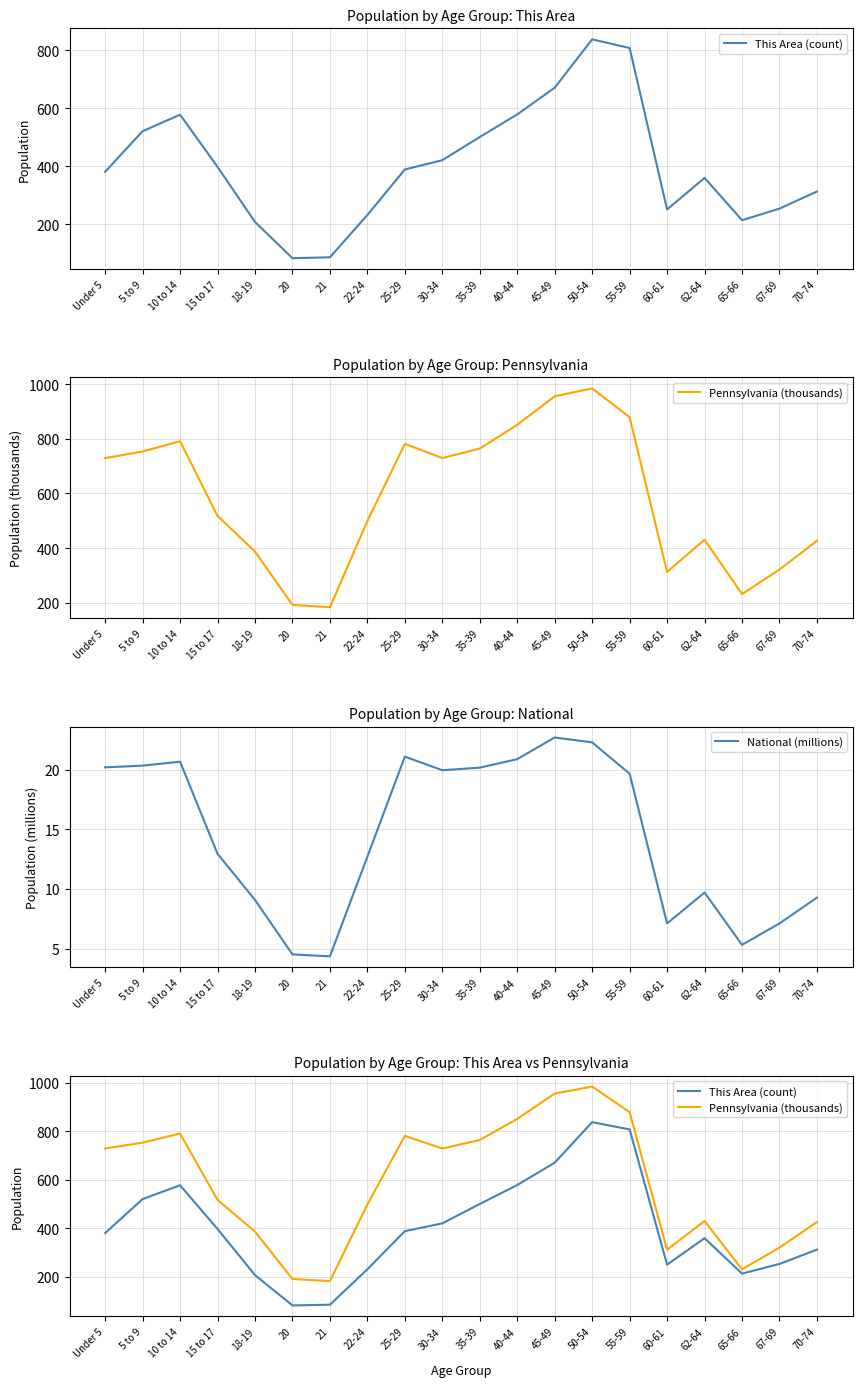

At which label does This Area (count) reach its minimum?

20